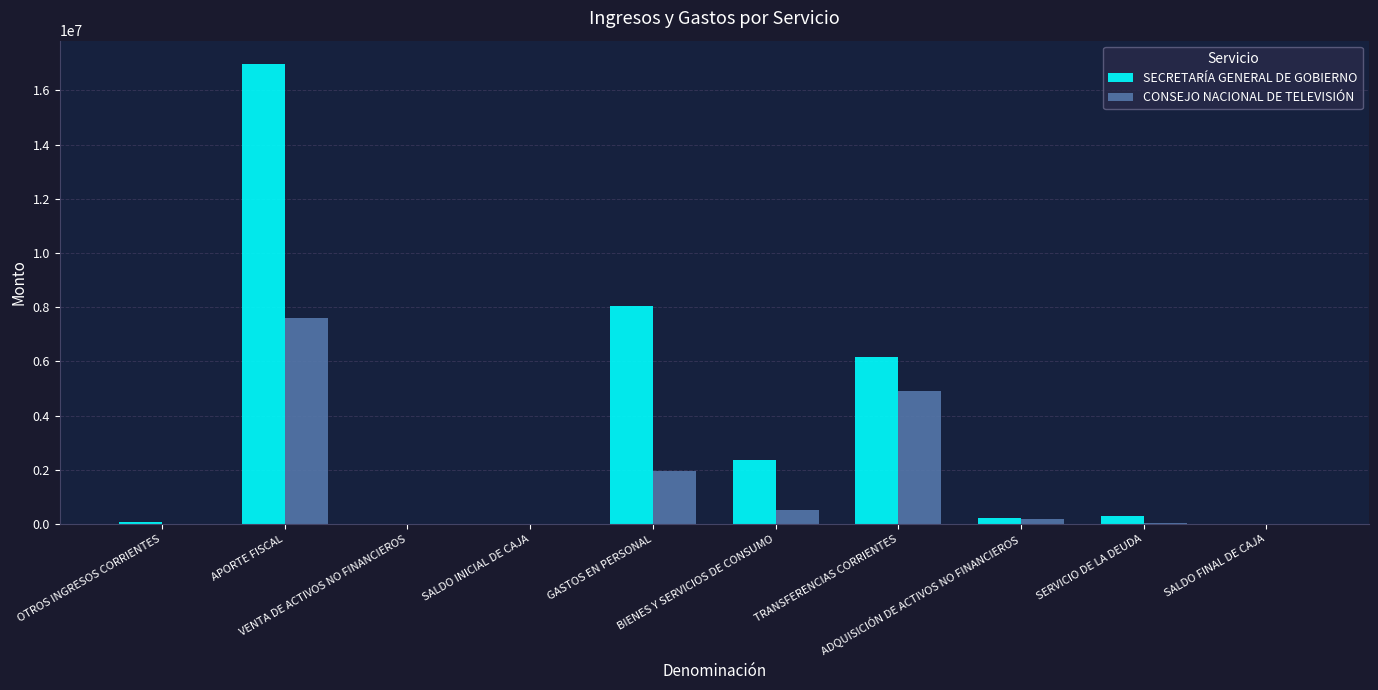

What are all the series names shown in the legend?

SECRETARÍA GENERAL DE GOBIERNO, CONSEJO NACIONAL DE TELEVISIÓN